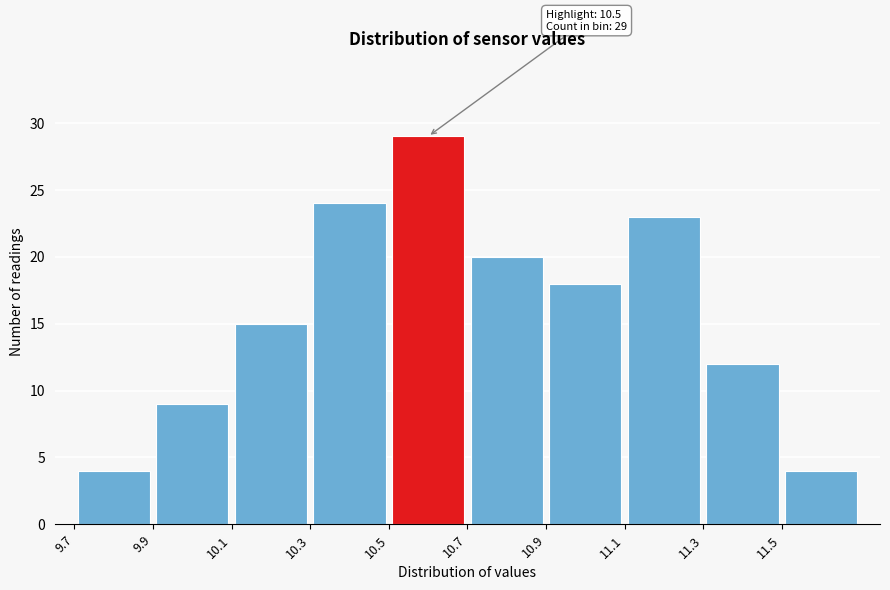

Which range on the x-axis has the tallest bar?

10.5 to 10.7